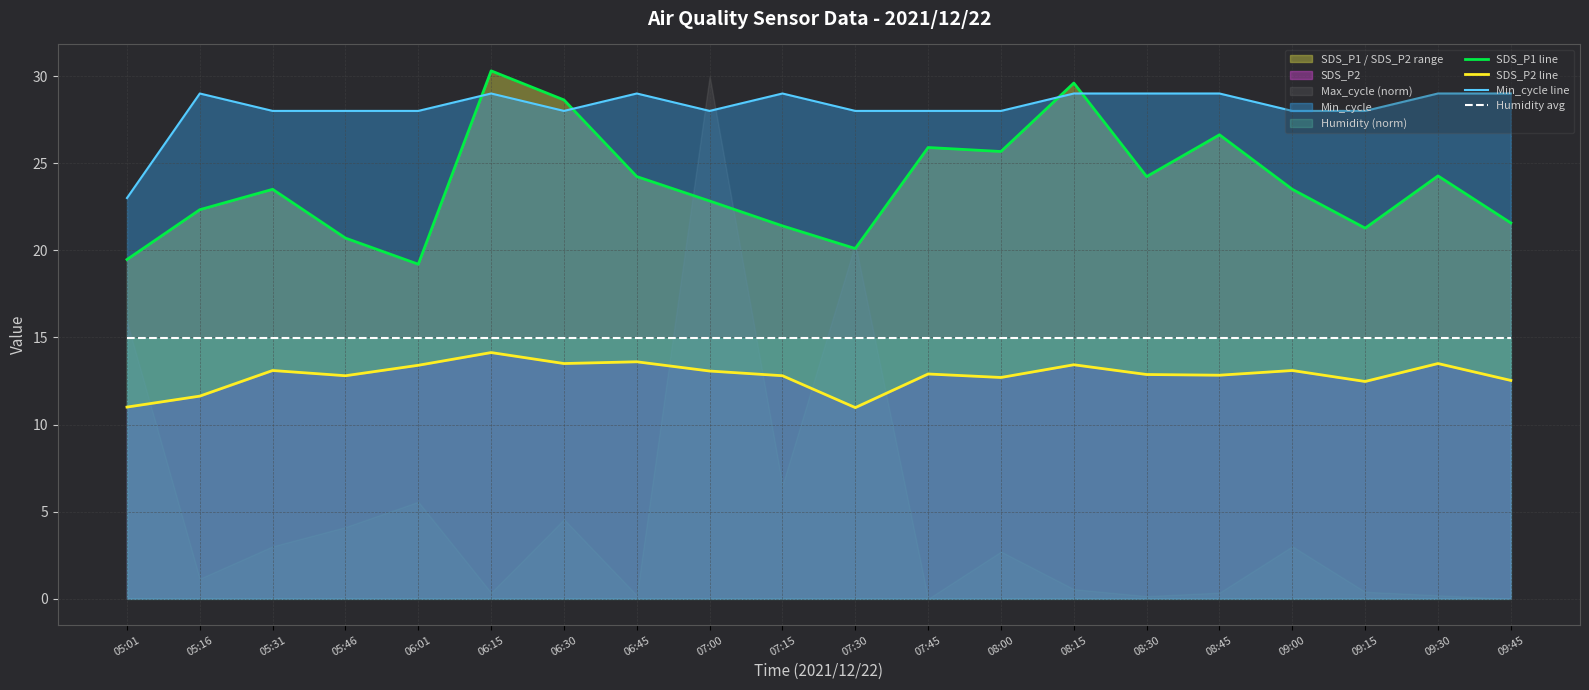

What is the label of the 1st point from the right?

09:45